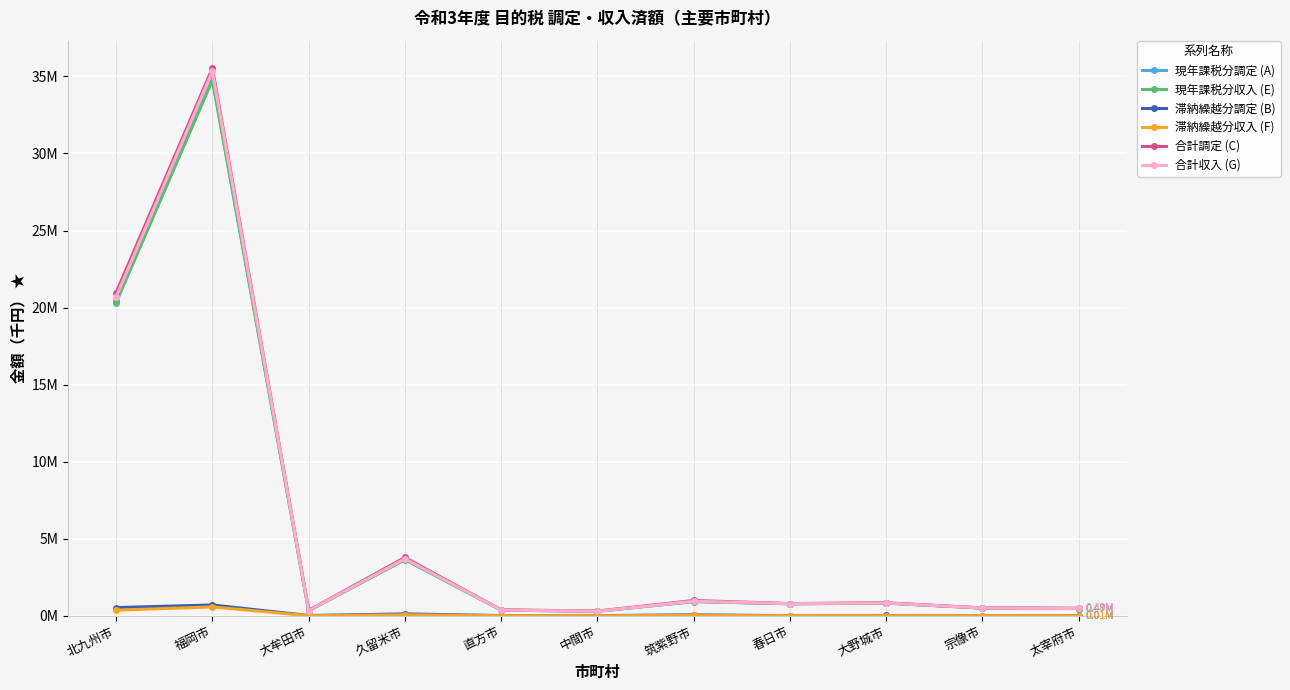

What position from the left is 春日市?

8